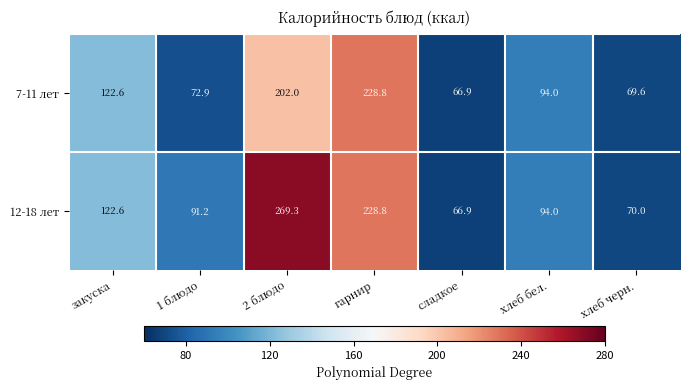

Rank the series by their average value, from lowest to highest.

7-11 лет, 12-18 лет